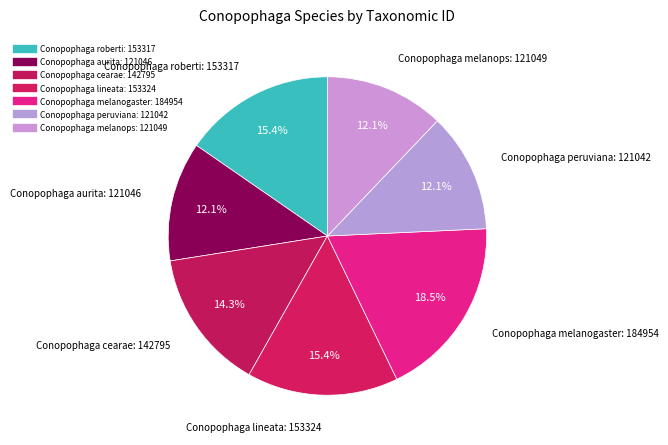

Combined, what portion of the pie is Conopophaga lineata and Conopophaga roberti?

30.7%